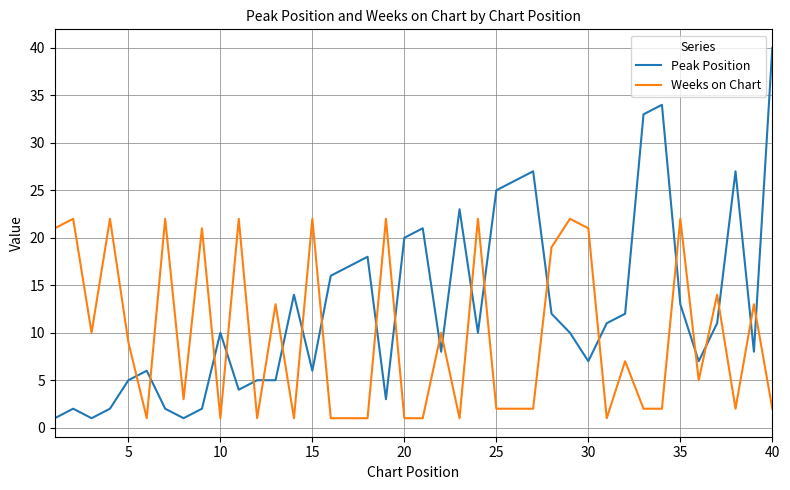

Reading left to right, extract all data points from this chart.

Peak Position: 1	2	1	2	5	6	2	1	2	10	4	5	5	14	6	16	17	18	3	20	21	8	23	10	25	26	27	12	10	7	11	12	33	34	13	7	11	27	8	40
Weeks on Chart: 21	22	10	22	9	1	22	3	21	1	22	1	13	1	22	1	1	1	22	1	1	10	1	22	2	2	2	19	22	21	1	7	2	2	22	5	14	2	13	2